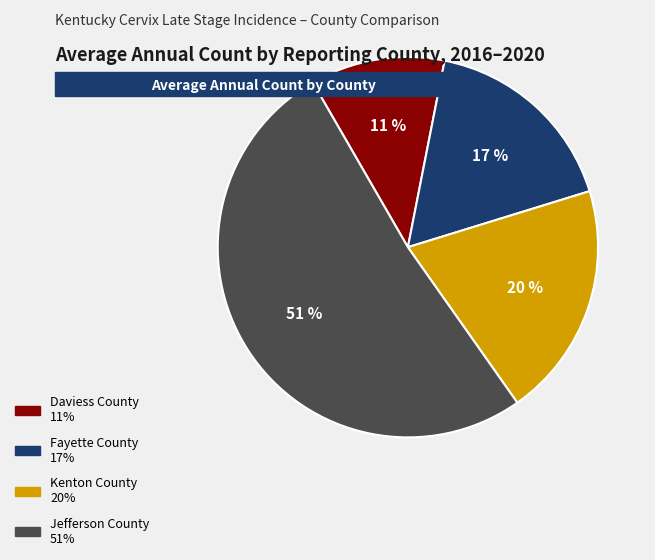

To the nearest percent, what portion does Fayette County represent?

17%